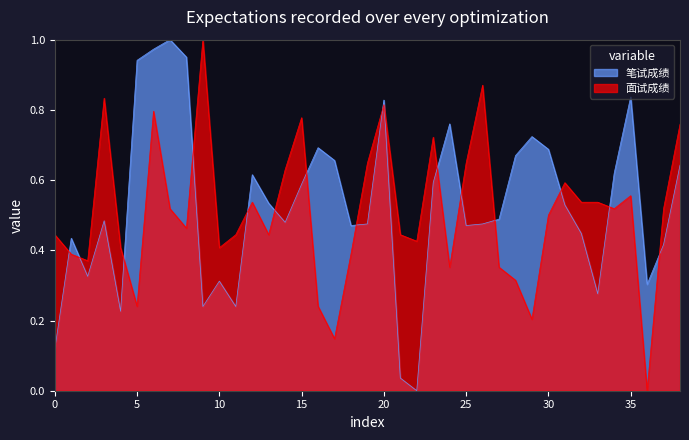

After their last crossing, which series has the higher values: 面试成绩 or 笔试成绩?

面试成绩